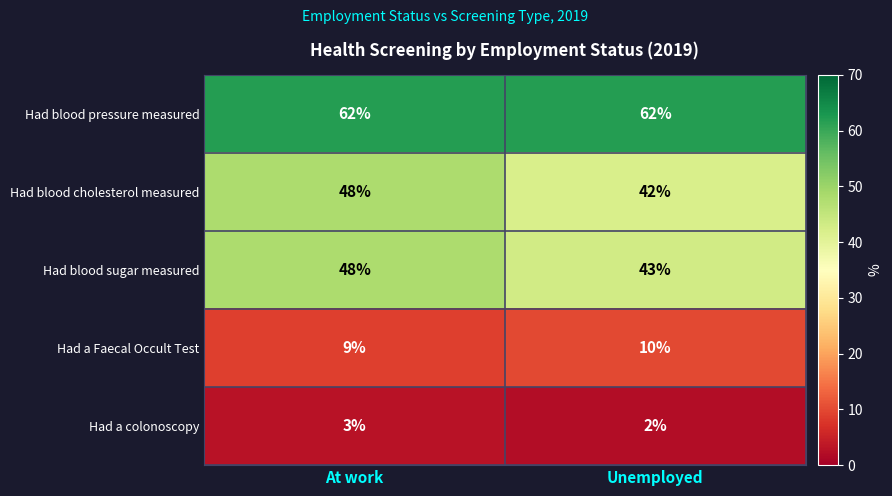

True or false: Had a Faecal Occult Test has a value of 10 at Unemployed.

True